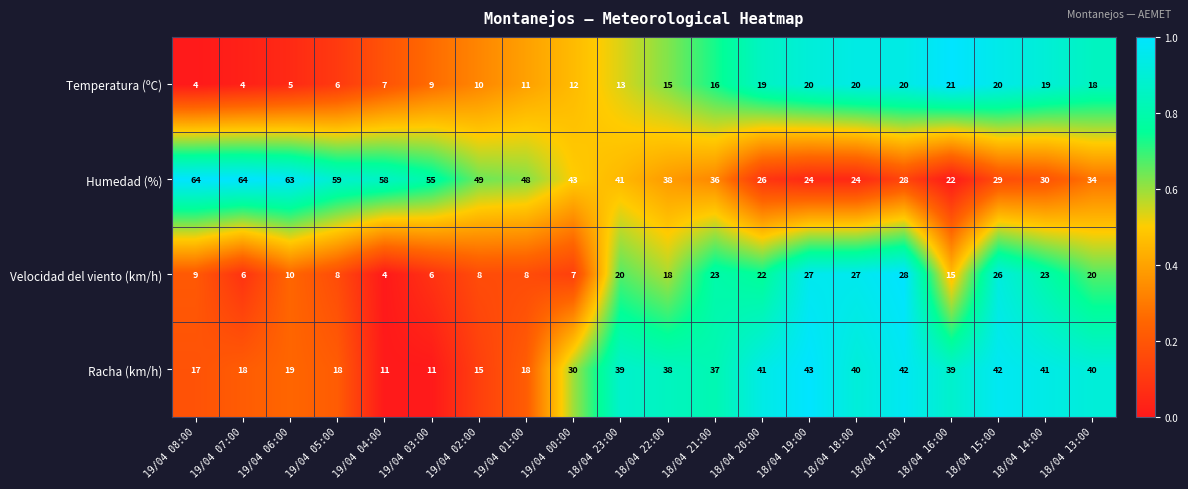

What is the lowest value of the Velocidad del viento (km/h) series?

4